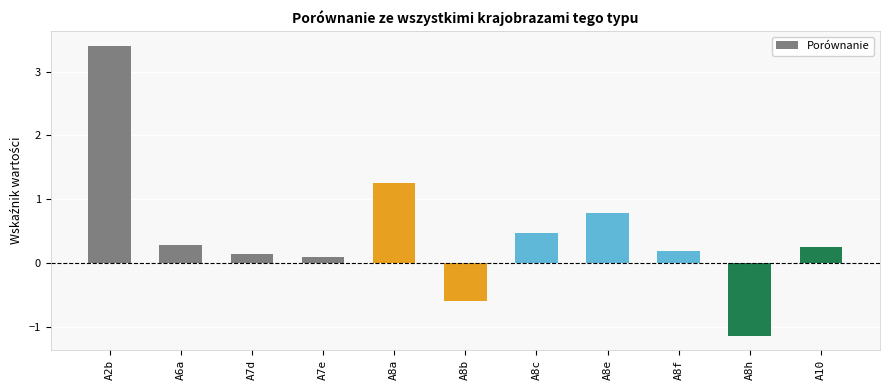

What is the change in value from A7d to A8h?

-1.3